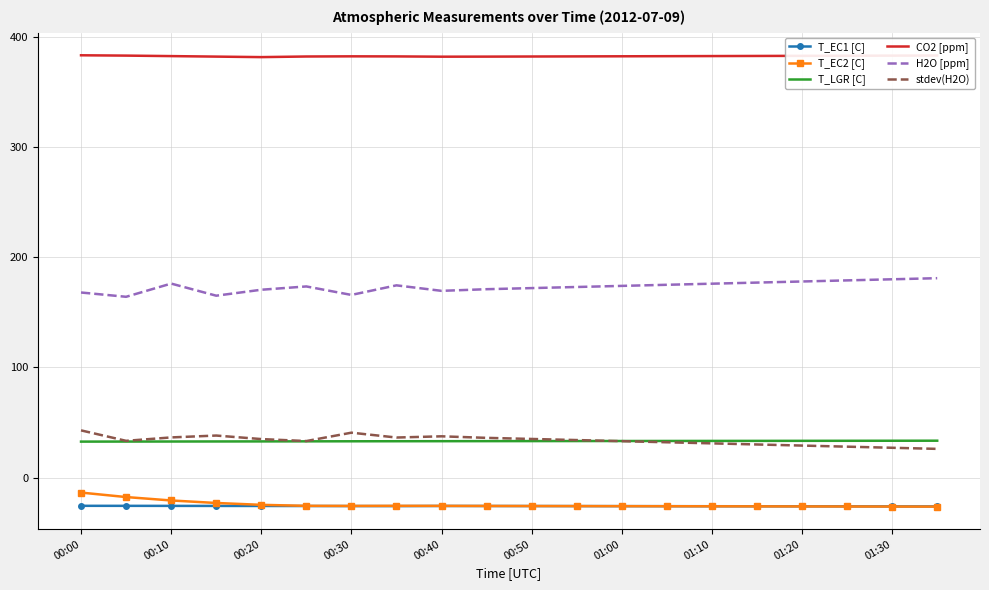

True or false: CO2 [ppm] and H2O [ppm] intersect in this chart.

False